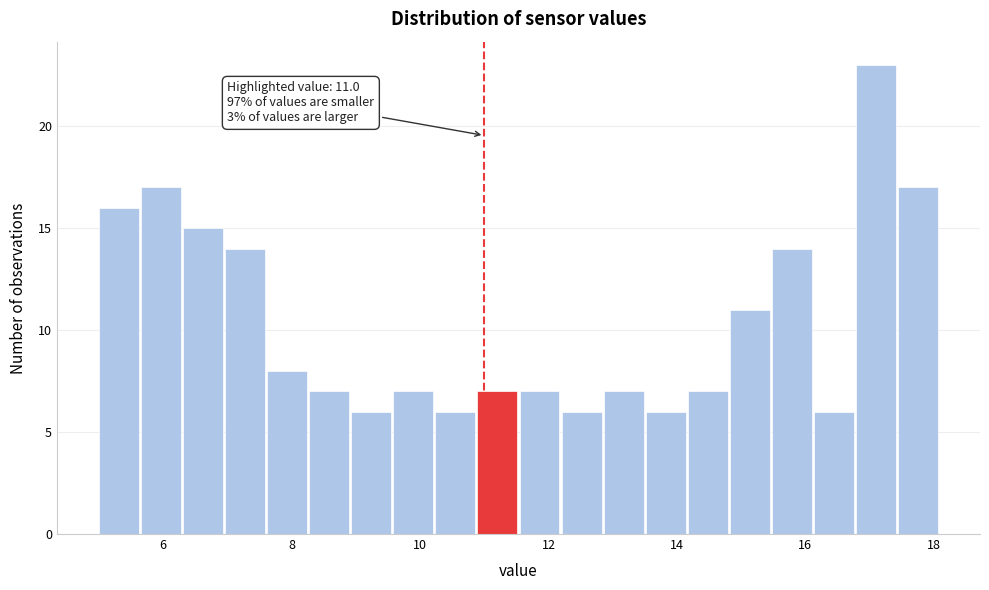

Read against the x-axis, roughly where is the centre of the tallest bar?

17.2